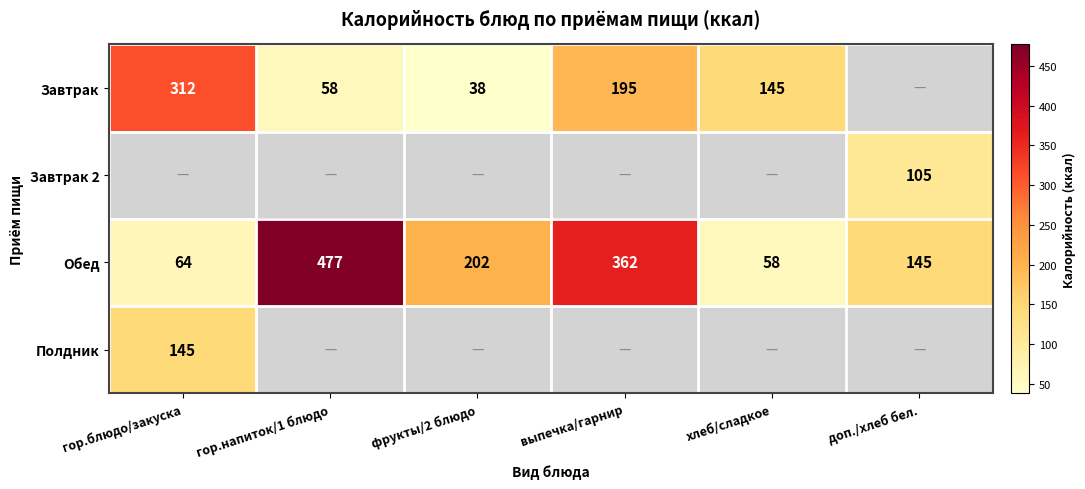

True or false: Обед has a value of 87 at гор.блюдо/закуска.

False